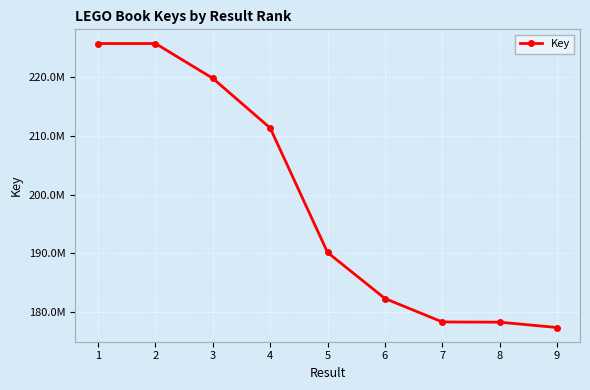

Is this an area chart (filled region under the line)?

No